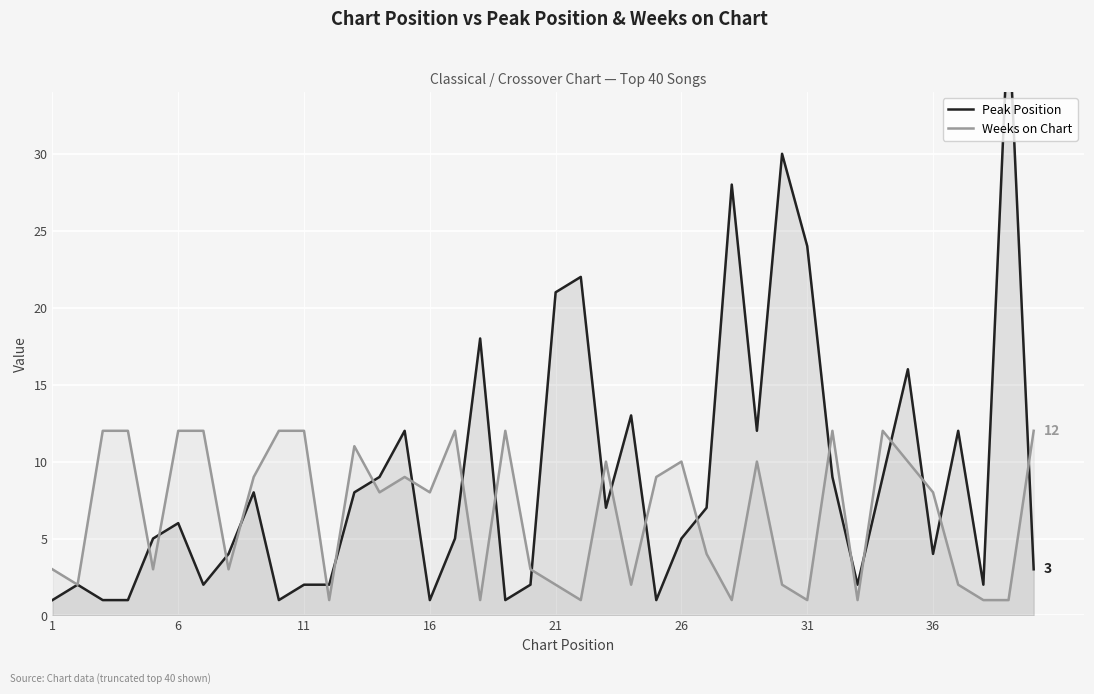

Is the value of Peak Position at 16 greater than the value of Weeks on Chart at 26?

No